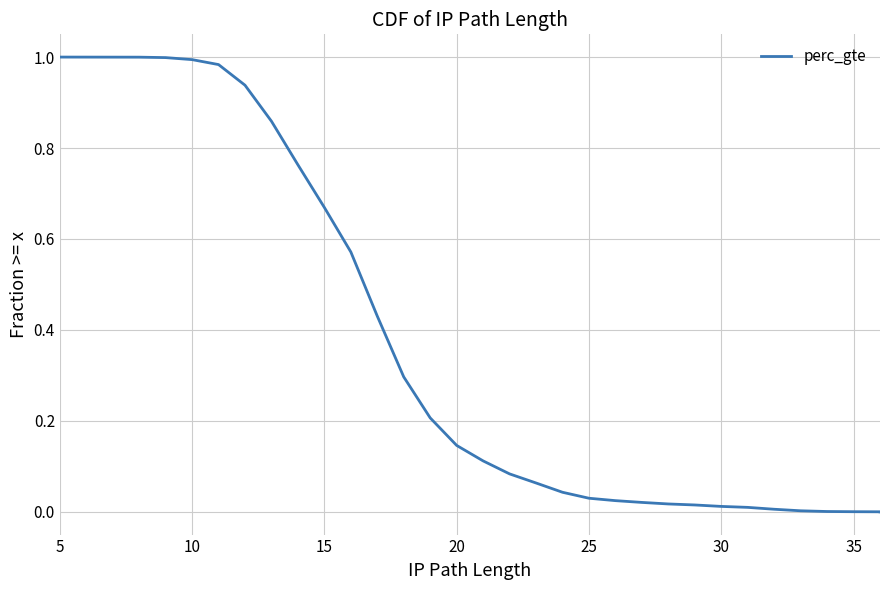

How many series are shown in this chart?

1